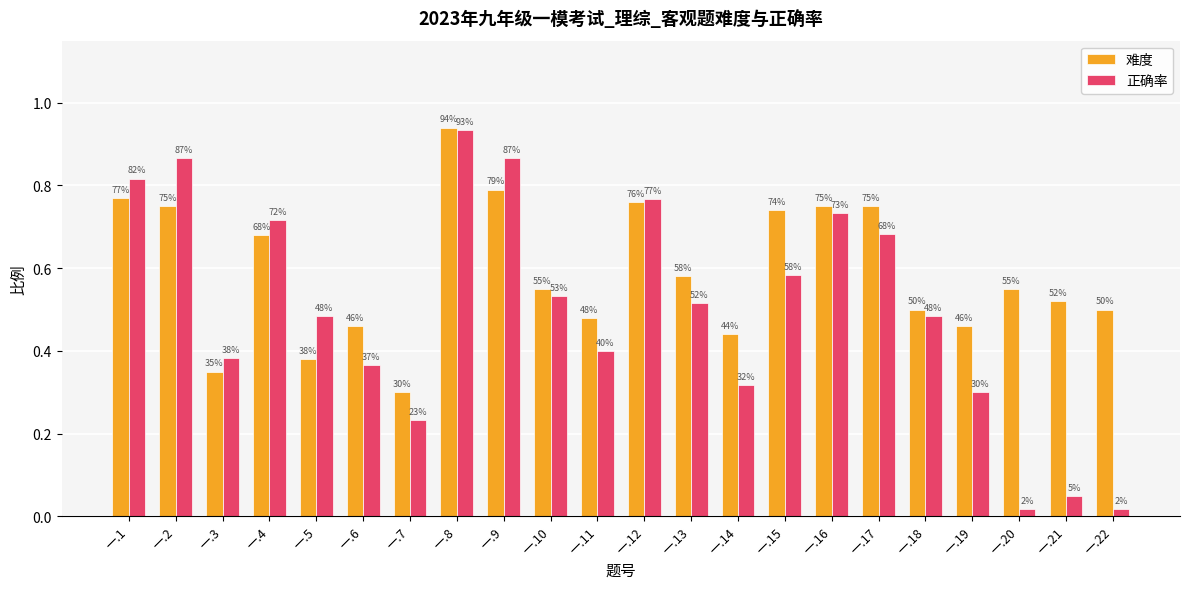

Reading left to right, what are all the values shown in this chart?

难度: 0.8	0.8	0.3	0.7	0.4	0.5	0.3	0.9	0.8	0.6	0.5	0.8	0.6	0.4	0.7	0.8	0.8	0.5	0.5	0.6	0.5	0.5
正确率: 0.8	0.9	0.4	0.7	0.5	0.4	0.2	0.9	0.9	0.5	0.4	0.8	0.5	0.3	0.6	0.7	0.7	0.5	0.3	0.0	0.1	0.0